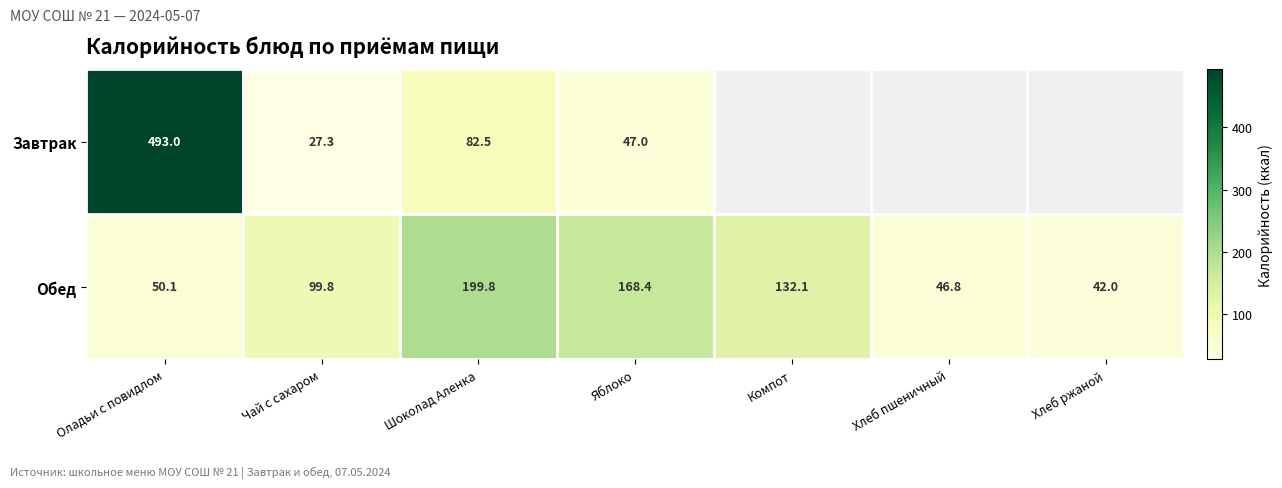

The value of Обед at Хлеб ржаной is 42.0. True or false?

True